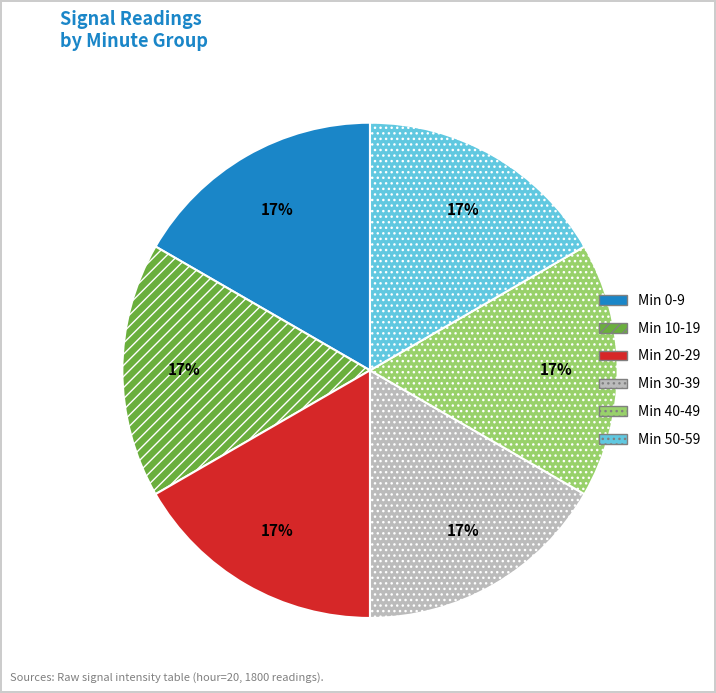

Is there a majority slice in this chart?

No